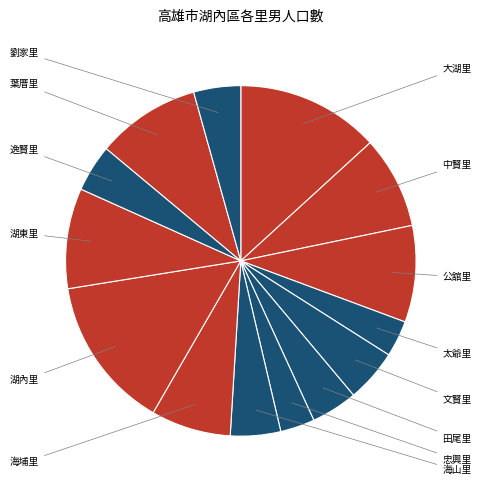

Count the number of slices in the pie.

14